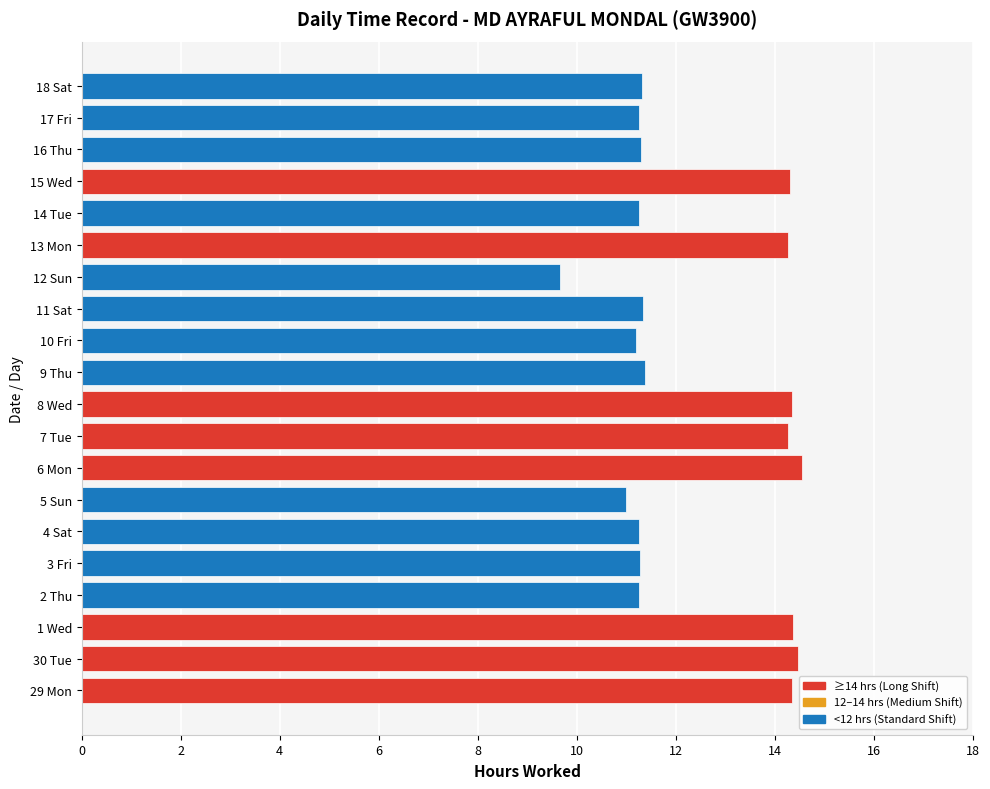

What is the greatest value displayed?

14.5